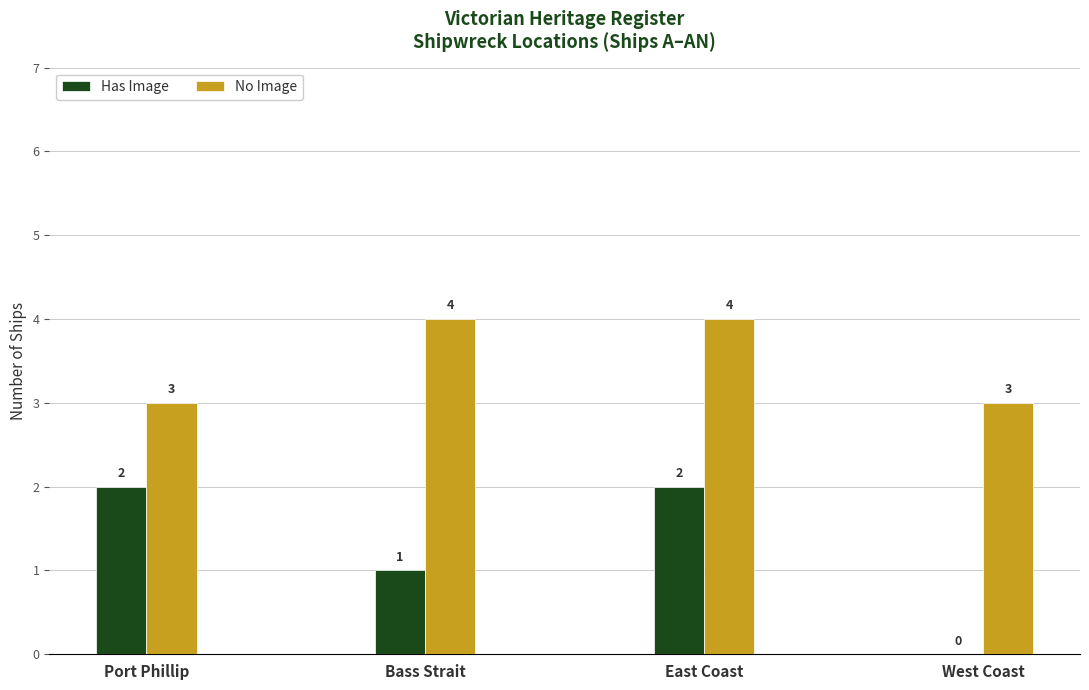

What is the maximum value for No Image?

4